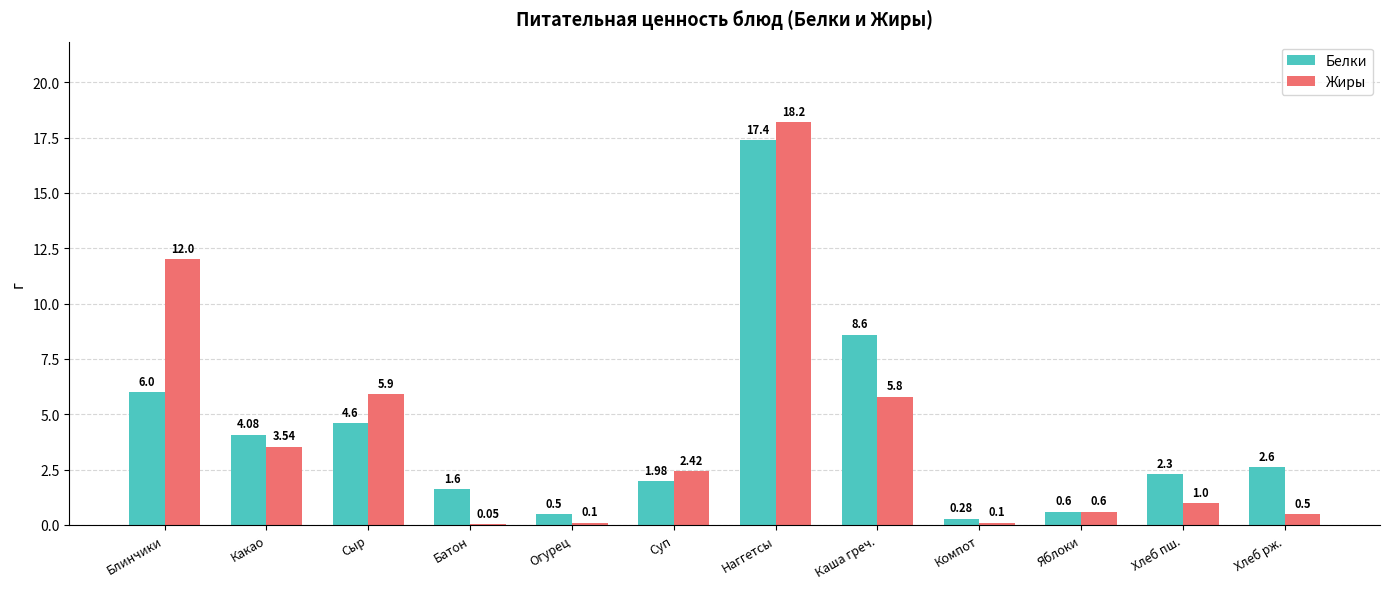

Are the bars horizontal?

No